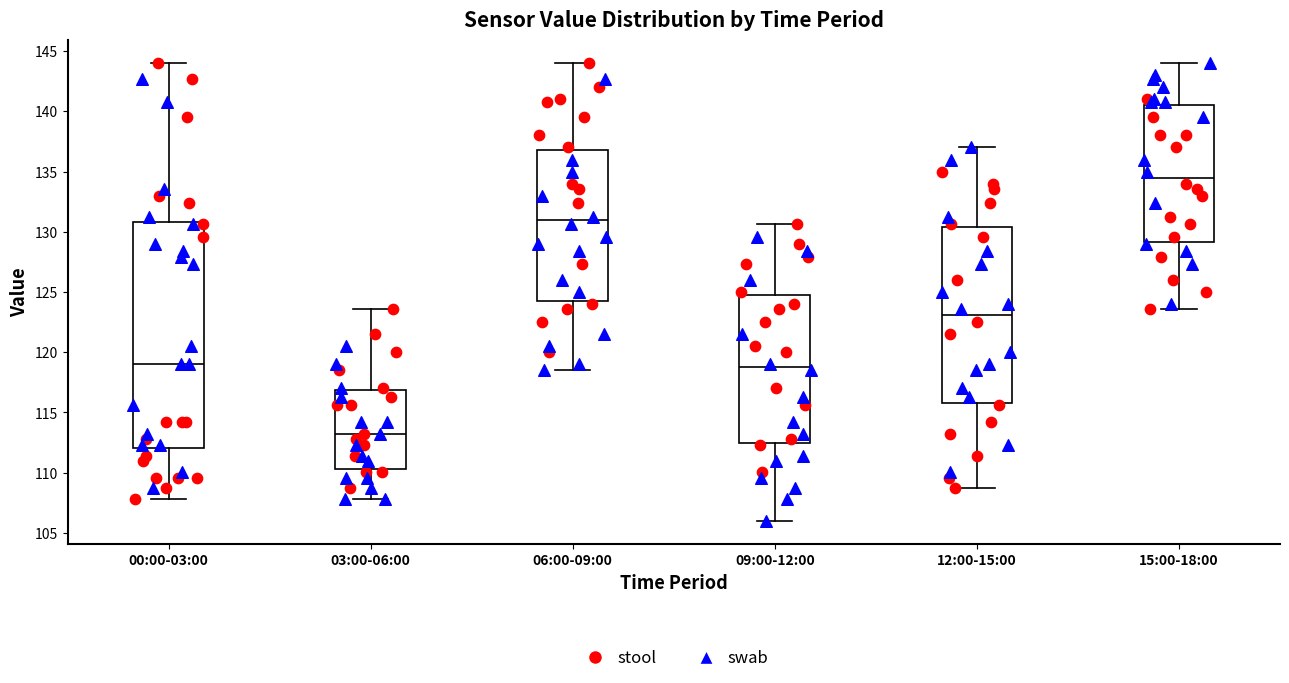

Which box has the lowest median line?

03:00-06:00